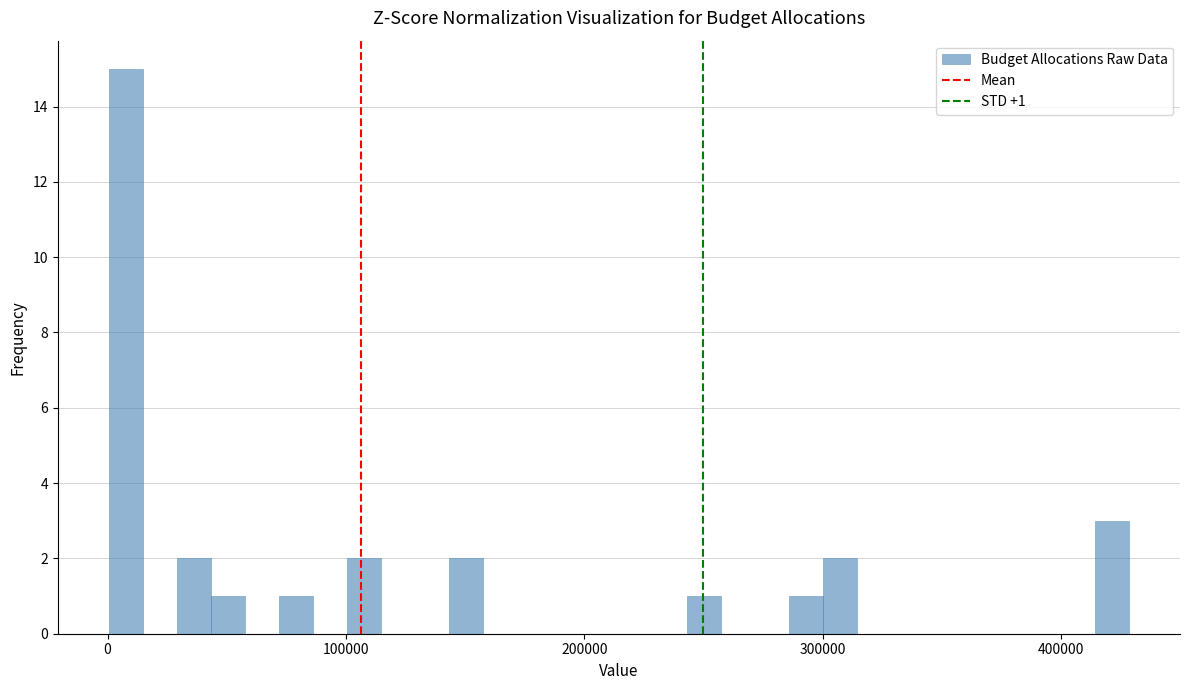

Read against the x-axis, roughly where is the centre of the tallest bar?

10000